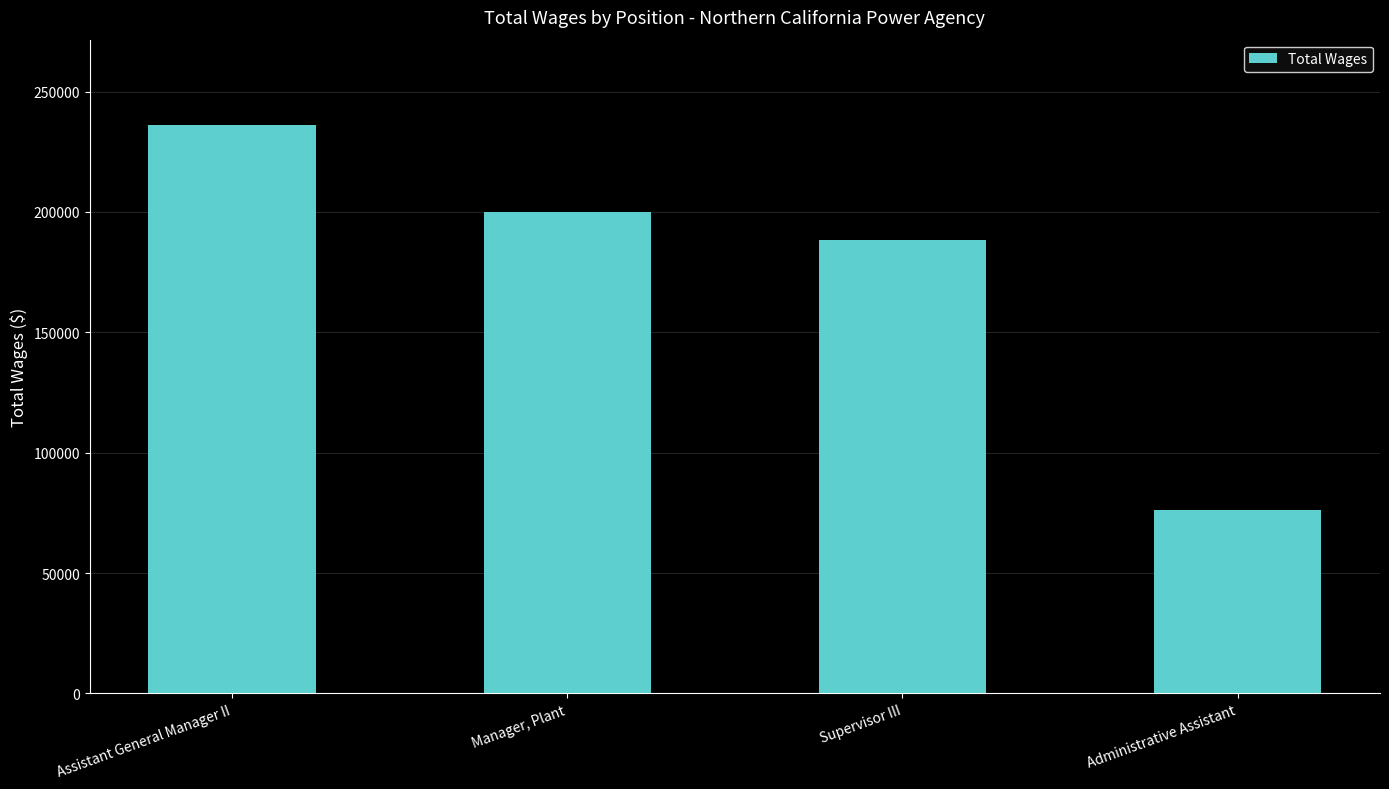

What is the label of the 3rd bar from the left?

Supervisor III